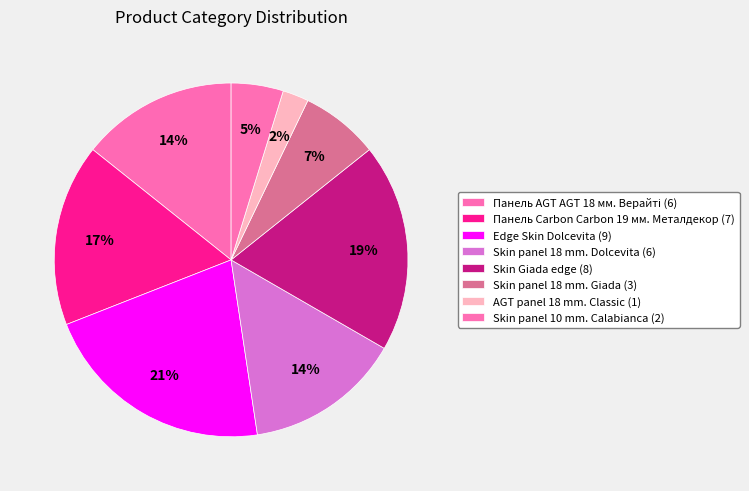

What percentage is the Skin panel 18 mm. Giada slice, to the nearest percent?

7%